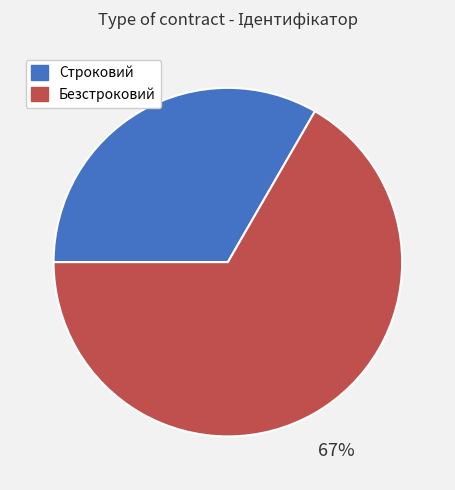

Is it true that Строковий is 42% of the pie?

False